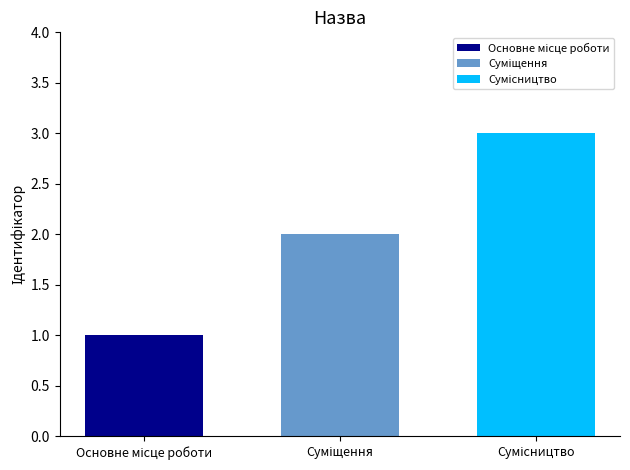

What is the greatest value displayed?

3